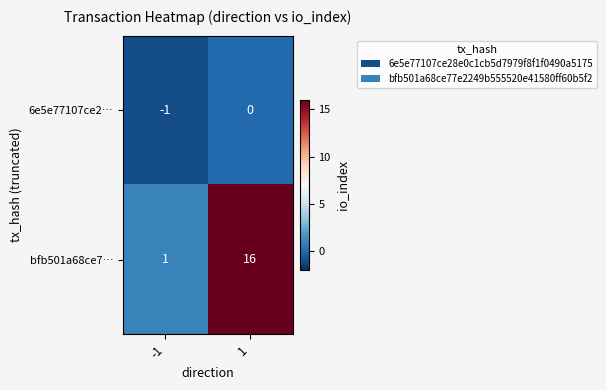

List the series in order of their overall mean, lowest first.

6e5e77107ce2…, bfb501a68ce7…